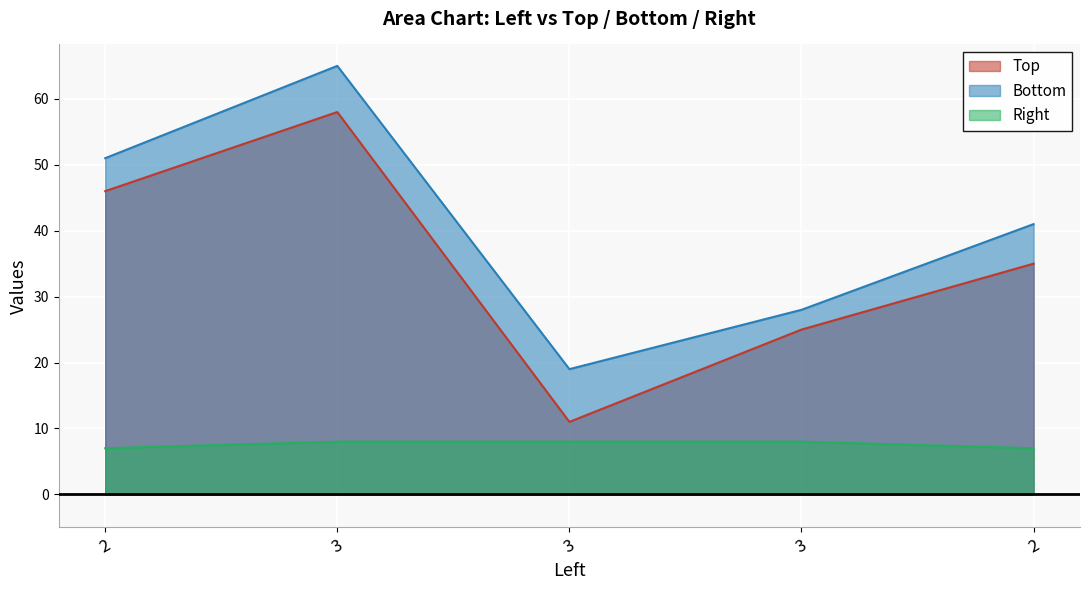

What is the label of the 2nd point from the right?

3